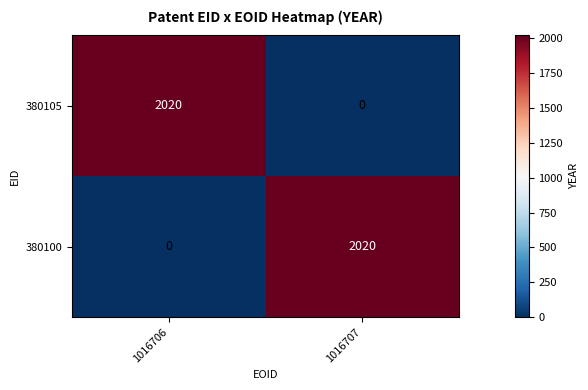

Reading left to right, transcribe all the data shown in this chart.

380105: 2020	0
380100: 0	2020